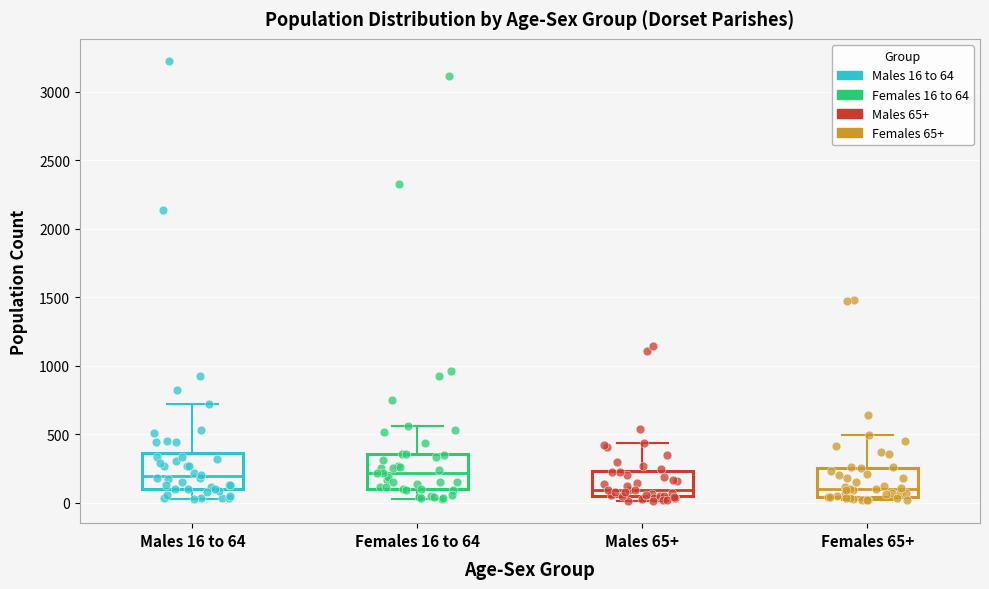

Reading left to right, read every box against the y-axis: the position of its median line, the range the box covers, and the ends of its whiskers. The values are not printed on the chart, so give them approximately, as read against the axis.

Males 16 to 64: median 200, box 100 to 350, whiskers 50 to 700
Females 16 to 64: median 200, box 100 to 350, whiskers 50 to 550
Males 65+: median 100, box 50 to 250, whiskers 0 to 450
Females 65+: median 100, box 50 to 250, whiskers 0 to 500